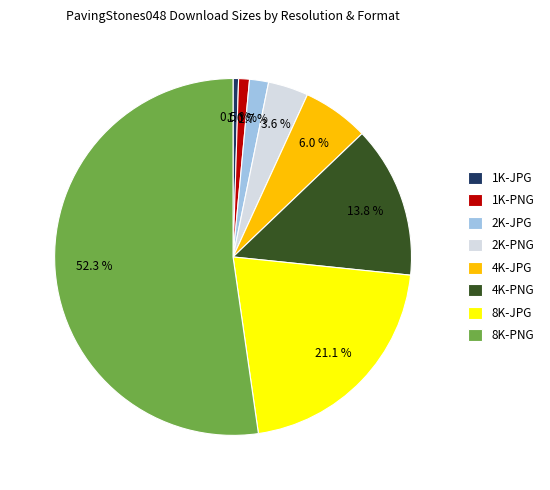

Does any single category account for the majority?

Yes